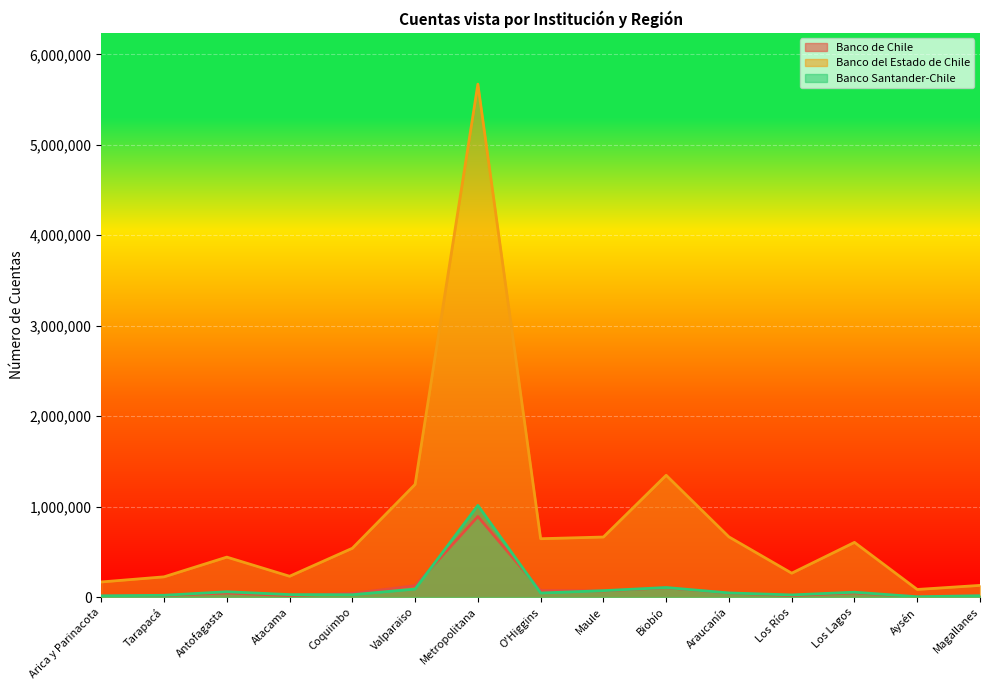

True or false: Banco del Estado de Chile has a value of 665434 at Araucanía.

True